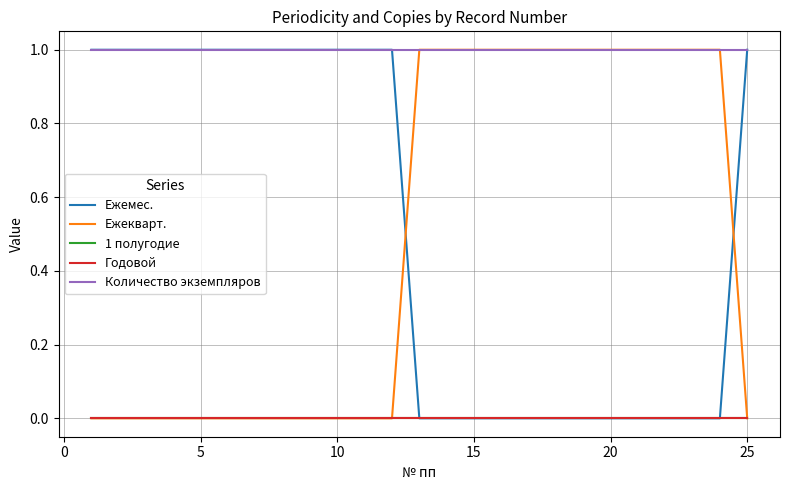

Which series has the largest total across all categories?

Количество экземпляров